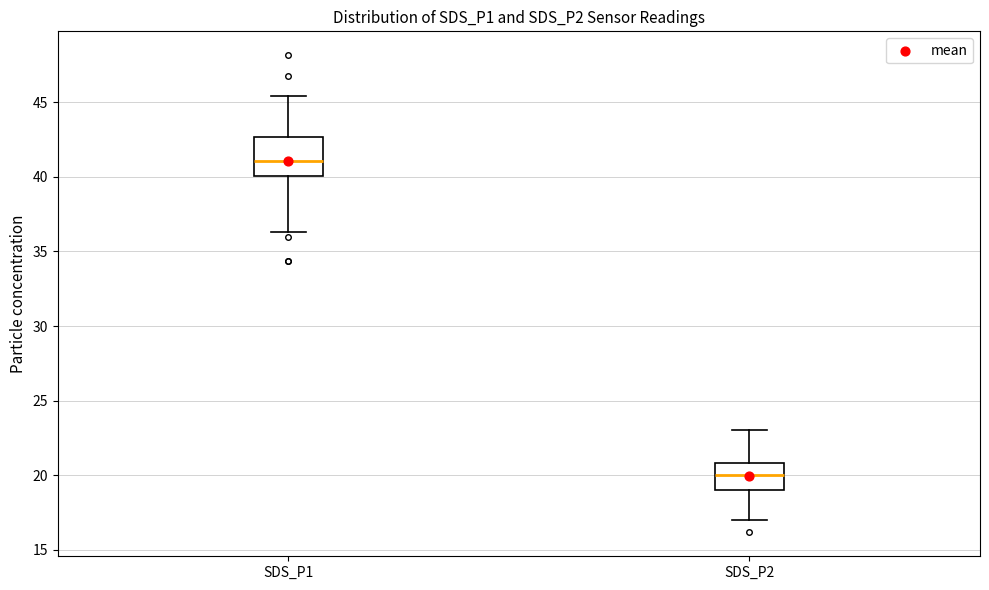

Which box has the lowest median line?

SDS_P2